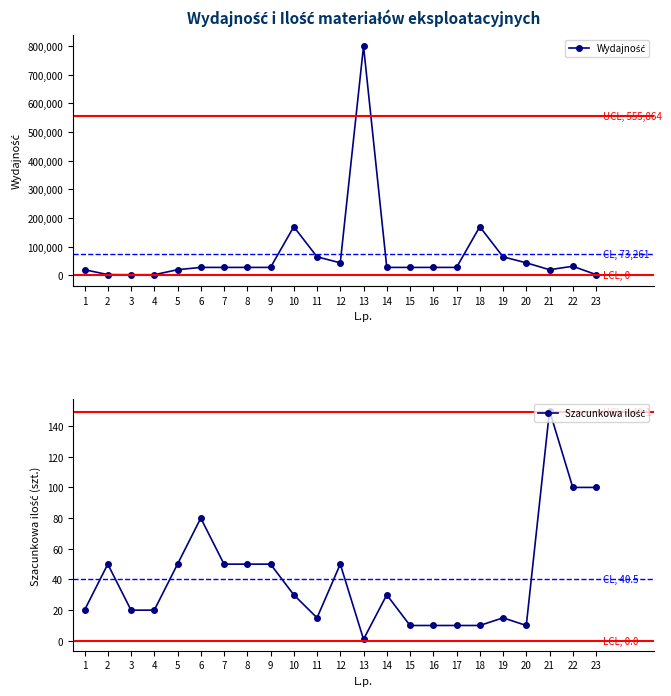

What value does the Wydajność series have at 18?

170000